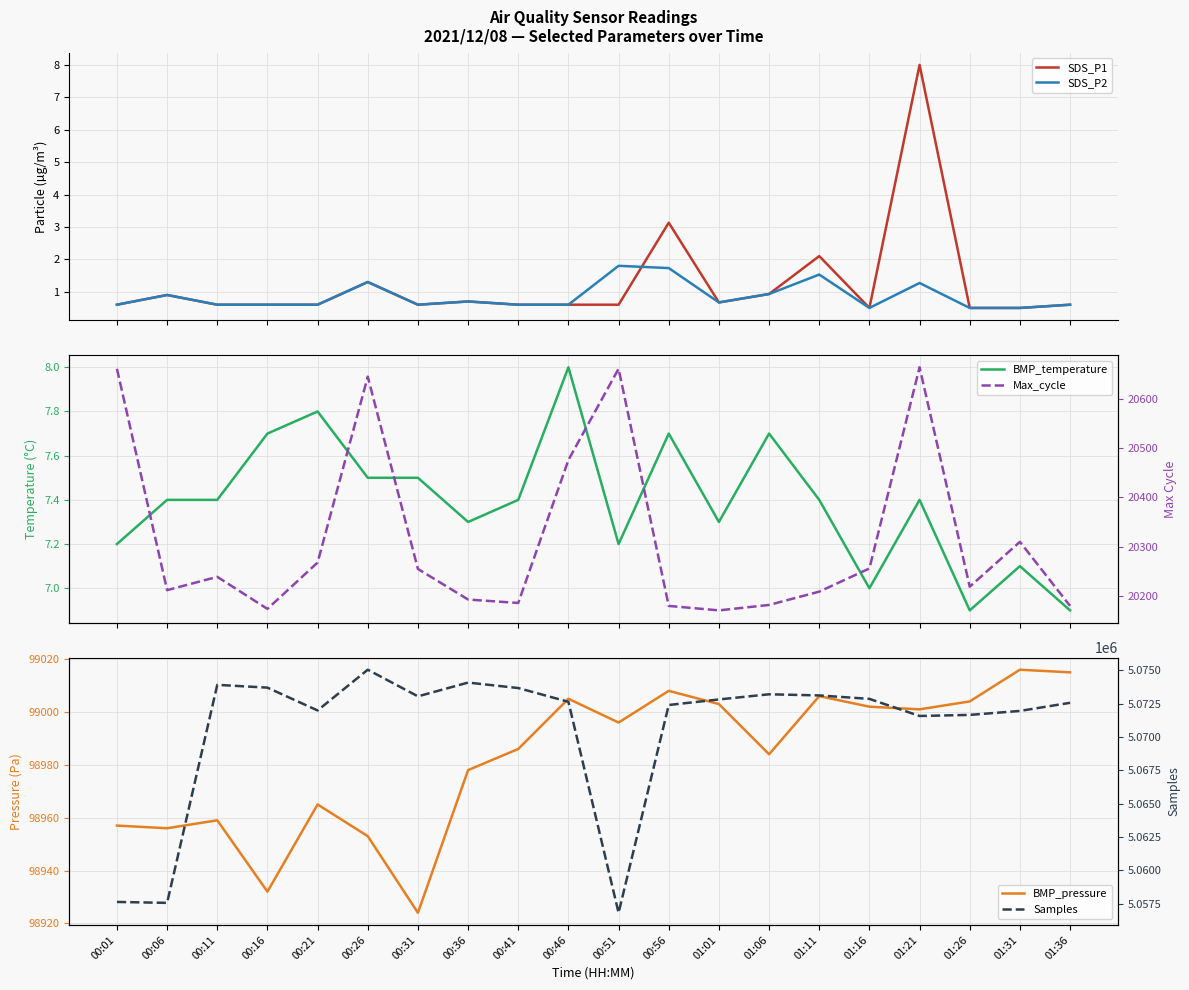

Between 00:51 and 00:46, which is larger?

00:51